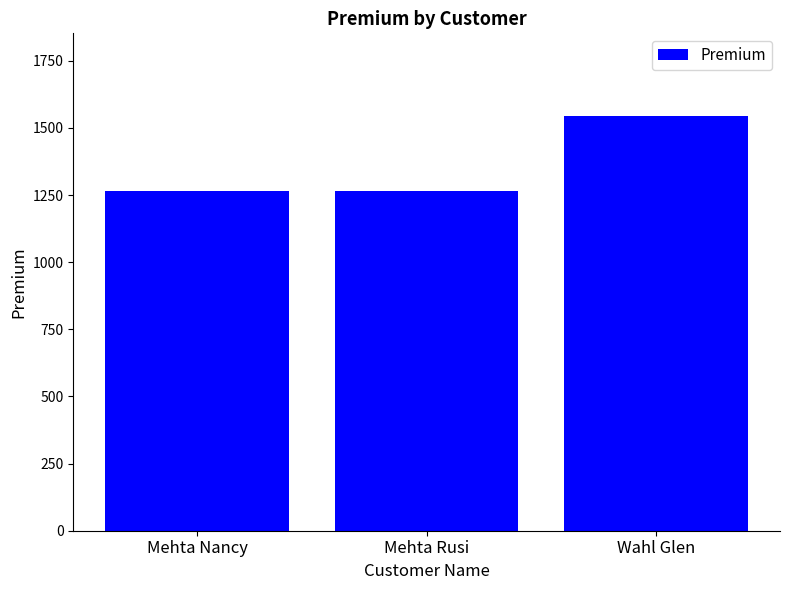

The chart shows a value of 1543.8 at Wahl Glen. True or false?

True